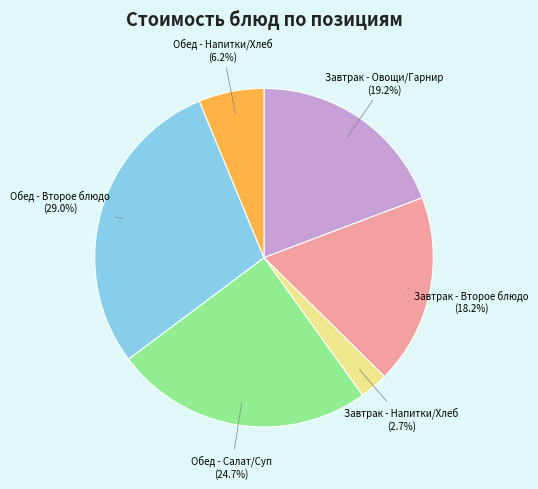

Is there any slice that represents more than half of the pie?

No